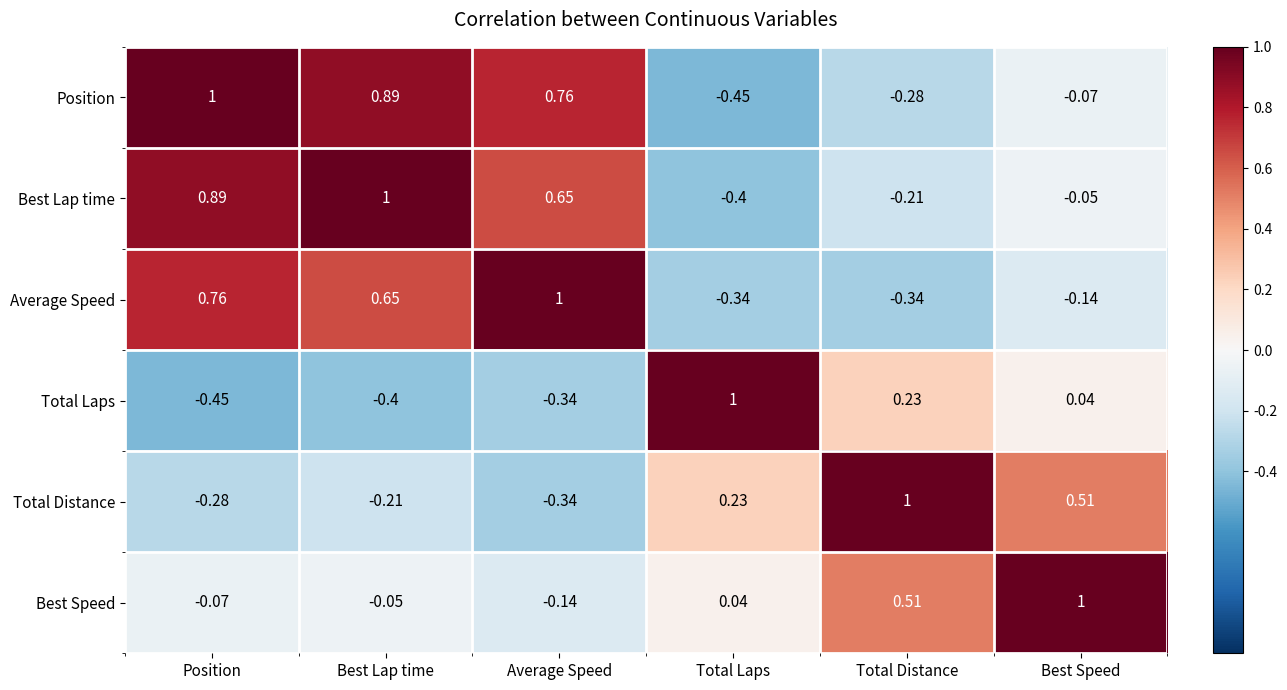

Rank the categories by Total Laps value from lowest to highest.

Position, Best Lap time, Average Speed, Best Speed, Total Distance, Total Laps